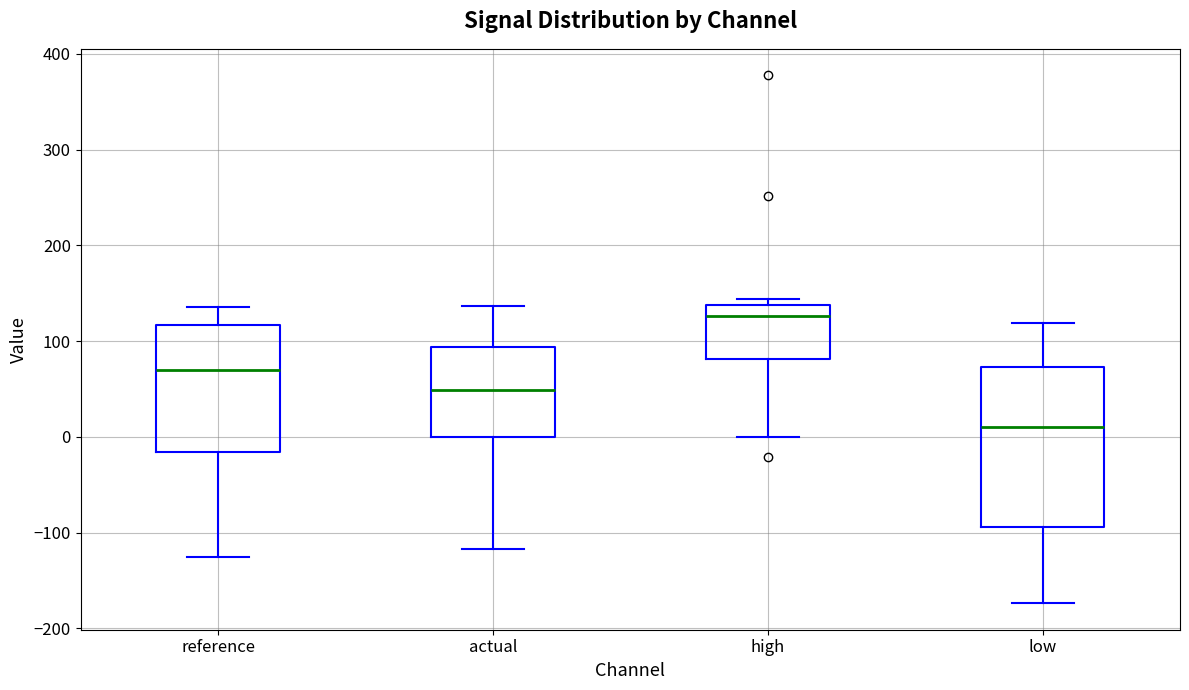

Reading left to right, read every box against the y-axis: the position of its median line, the range the box covers, and the ends of its whiskers. The values are not printed on the chart, so give them approximately, as read against the axis.

reference: median 70, box -20 to 120, whiskers -130 to 140
actual: median 50, box 0 to 90, whiskers -120 to 140
high: median 130, box 80 to 140, whiskers 0 to 140 (just above the box's upper edge)
low: median 10, box -90 to 70, whiskers -170 to 120